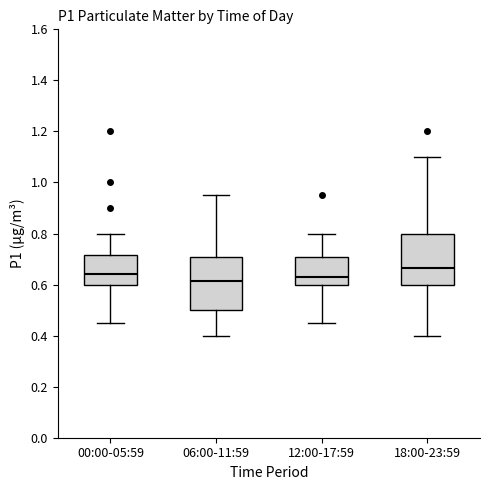

Where does the upper whisker of the box for 12:00-17:59 end on the y-axis? The values are not printed on the chart, so give them approximately, as read against the axis.

0.80